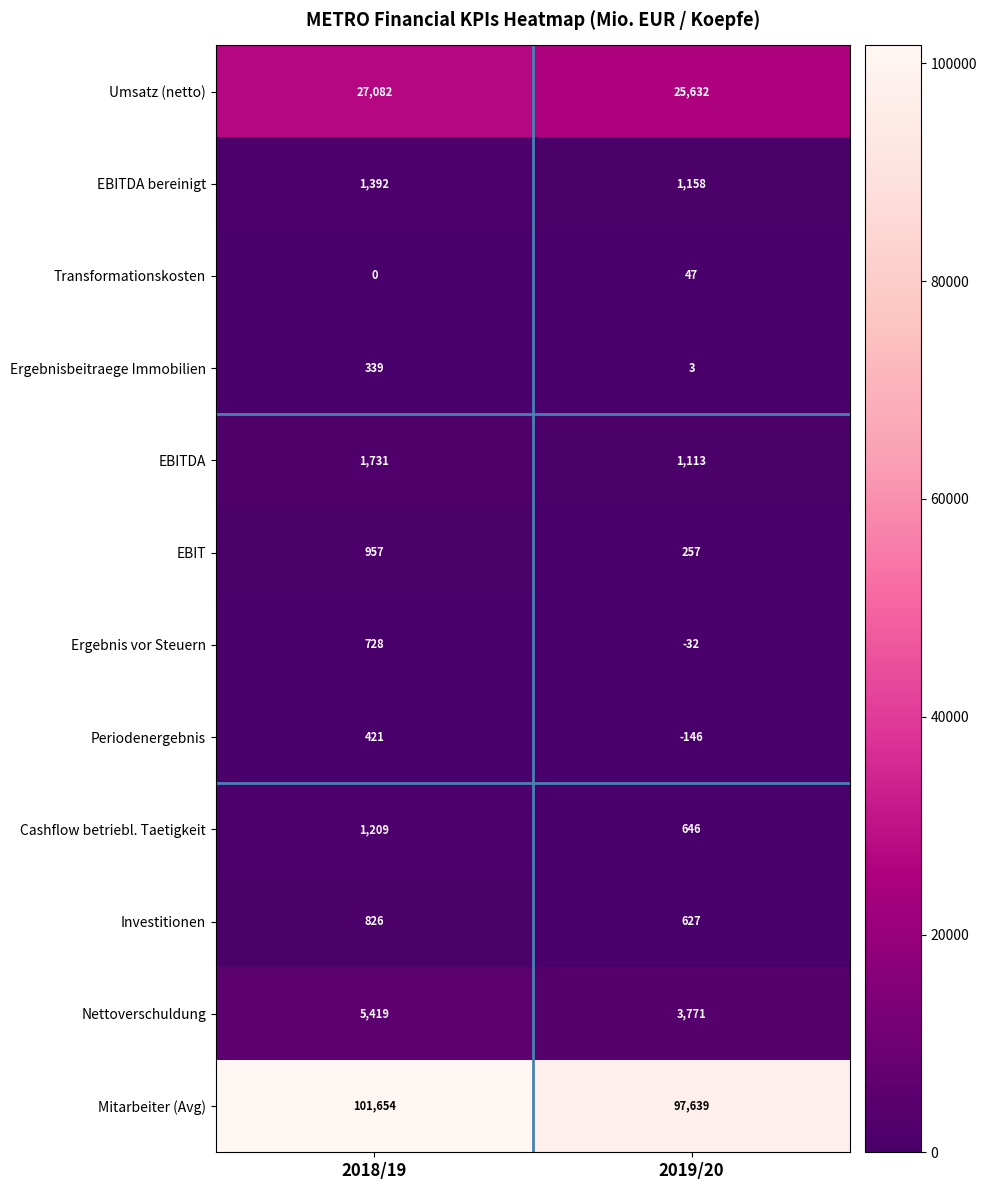

Reading left to right, extract all data points from this chart.

Umsatz (netto): 27082	25632
EBITDA bereinigt: 1392	1158
Transformationskosten: 0	47
Ergebnisbeitraege Immobilien: 339	3
EBITDA: 1731	1113
EBIT: 957	257
Ergebnis vor Steuern: 728	-32
Periodenergebnis: 421	-146
Cashflow betriebl. Taetigkeit: 1209	646
Investitionen: 826	627
Nettoverschuldung: 5419	3771
Mitarbeiter (Avg): 101654	97639